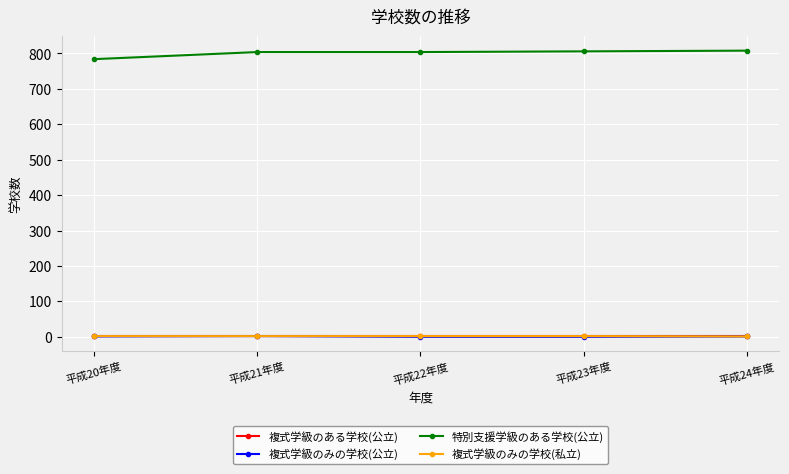

The 特別支援学級のある学校(公立) series shows 474 at 平成22年度. True or false?

False